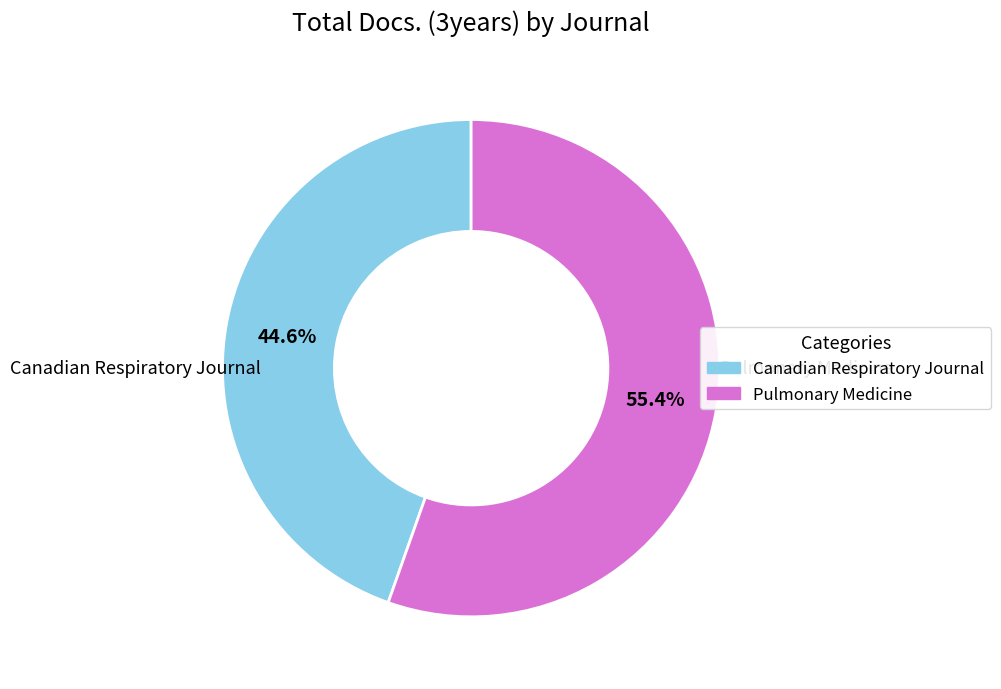

How many segments does this pie chart have?

2